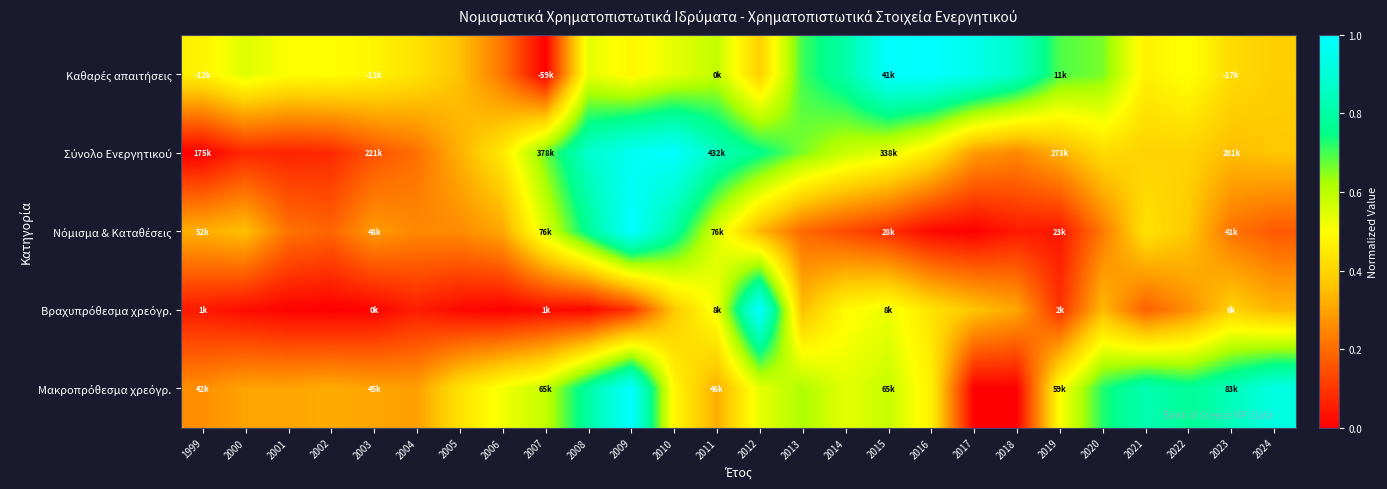

Rank the series at 2012 from highest to lowest value.

Βραχυπρόθεσμα χρεόγρ., Σύνολο Ενεργητικού, Μακροπρόθεσμα χρεόγρ., Καθαρές απαιτήσεις, Νόμισμα & Καταθέσεις